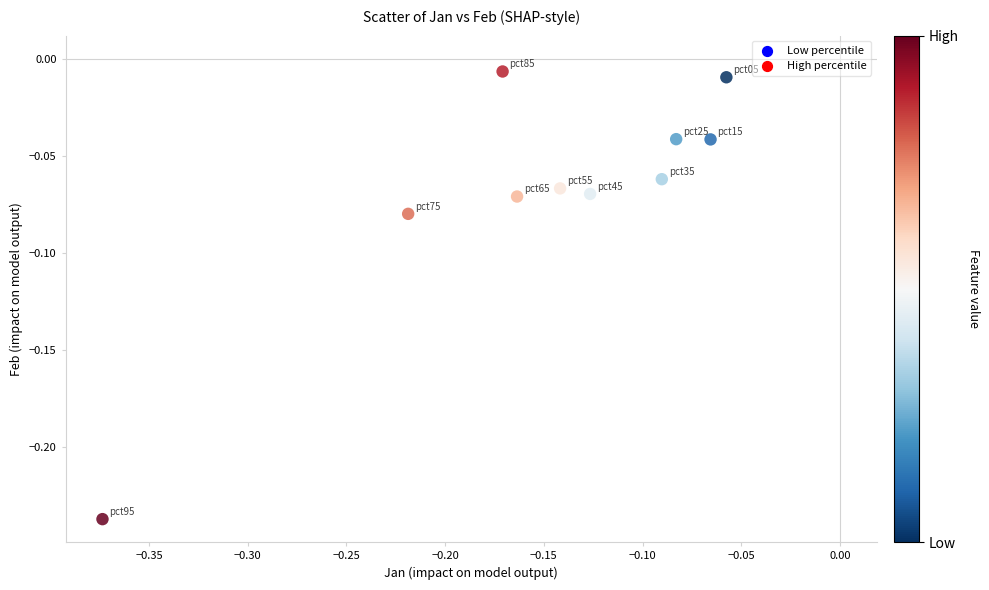

What is the range of X values (max minus min)?

0.3